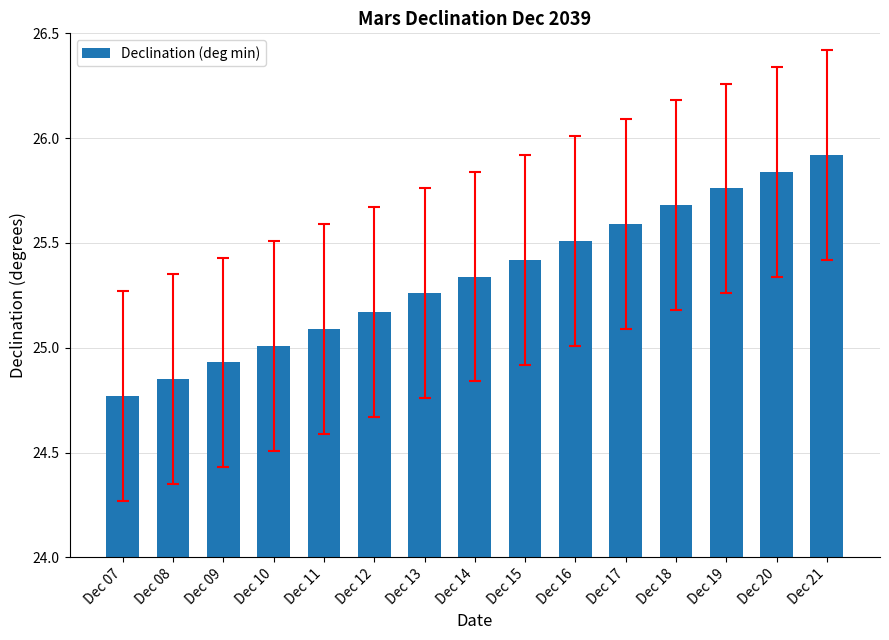

The value at Dec 16 is 17.4. True or false?

False